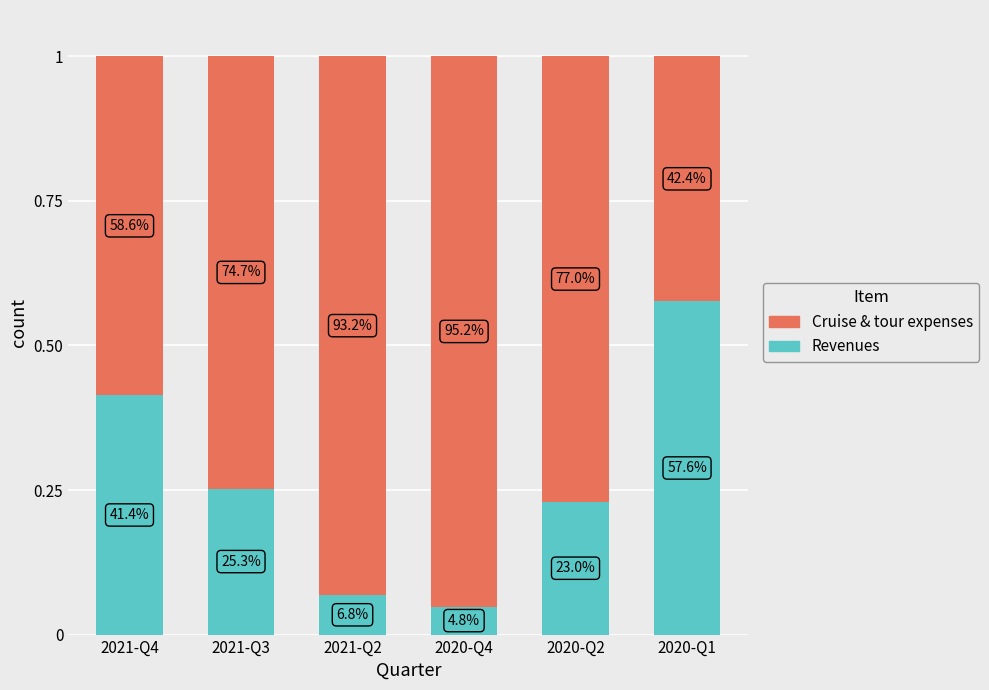

What is the label of the 1st bar from the right?

2020-Q1